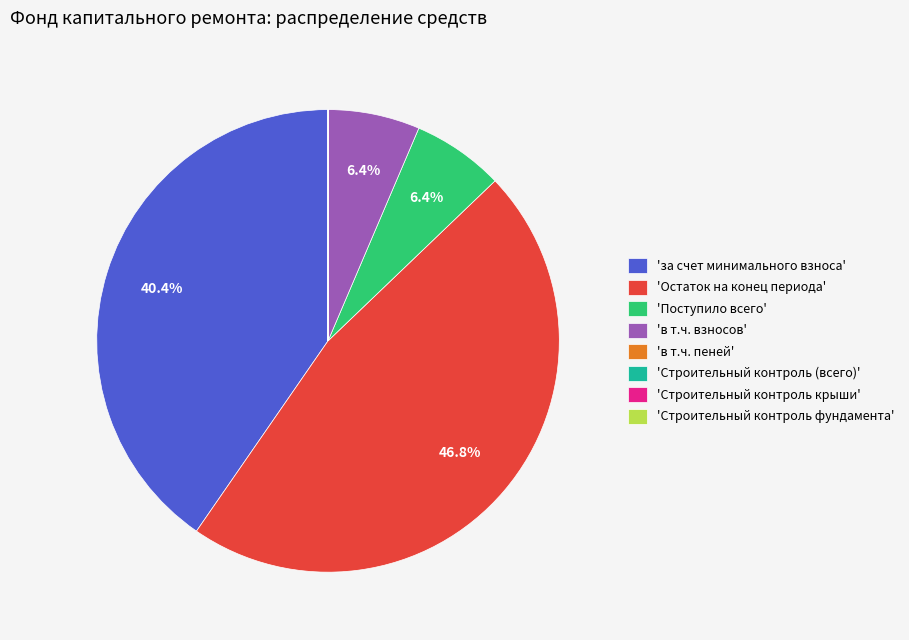

Does any single category account for the majority?

No